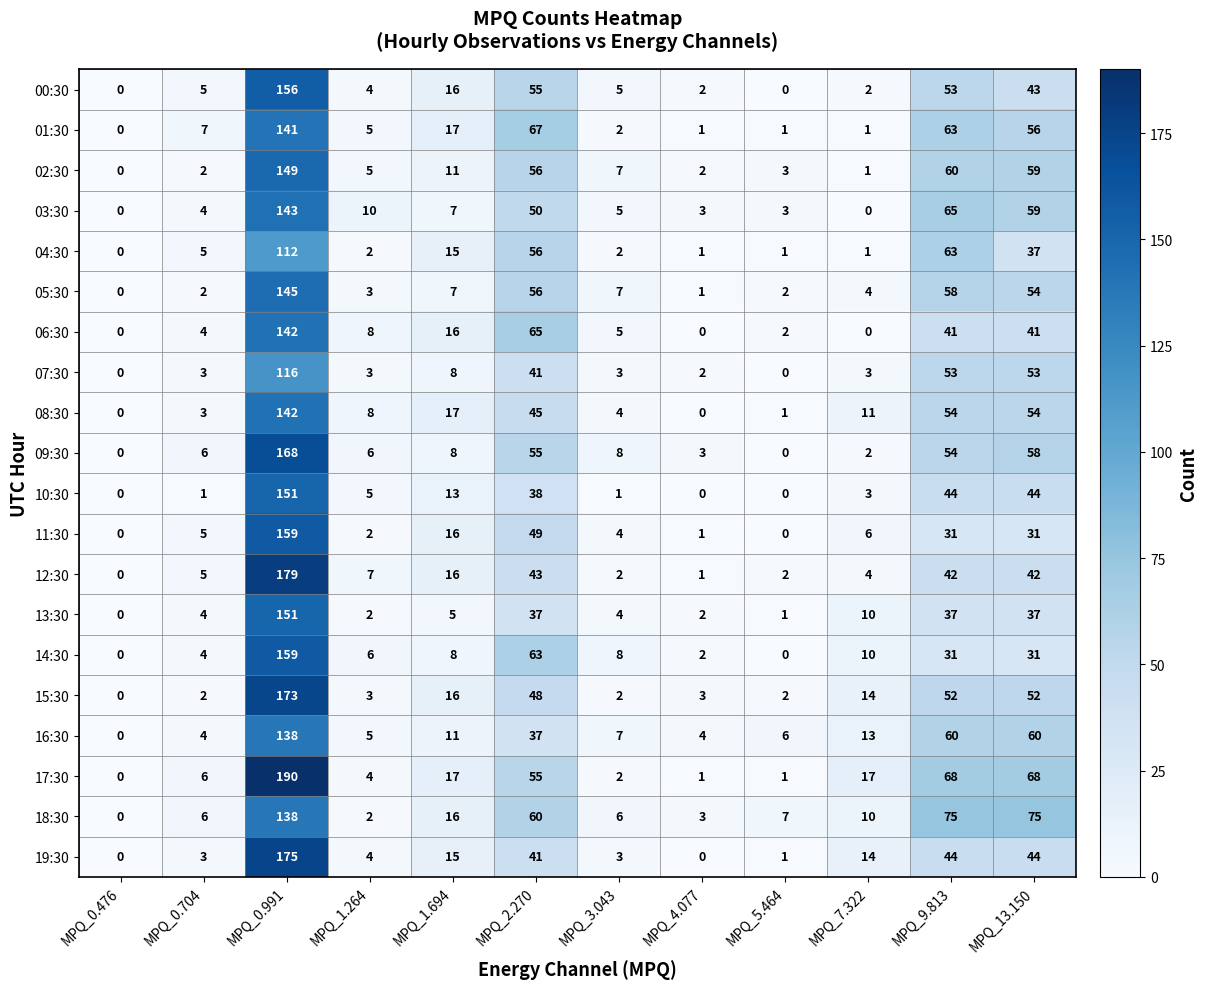

Is it true that 11:30 equals 159 at MPQ_0.991?

True